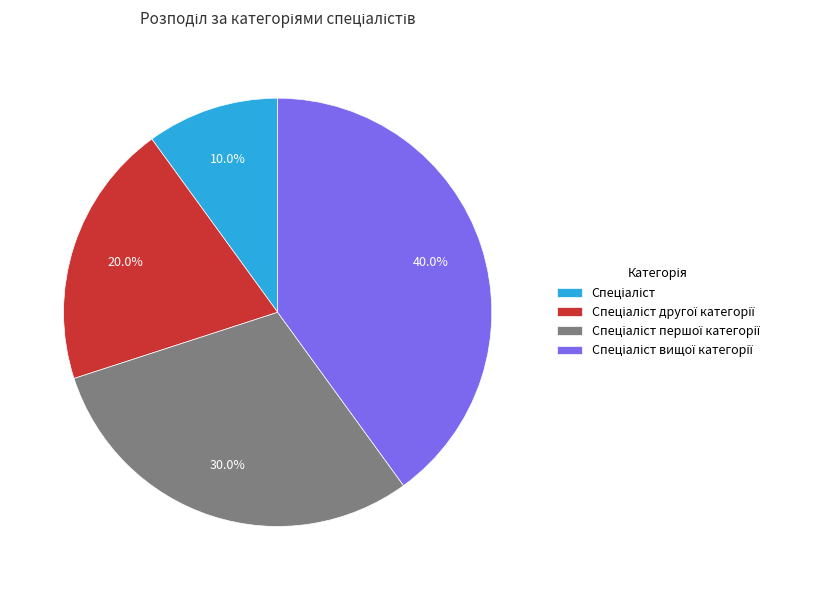

Is there a majority slice in this chart?

No